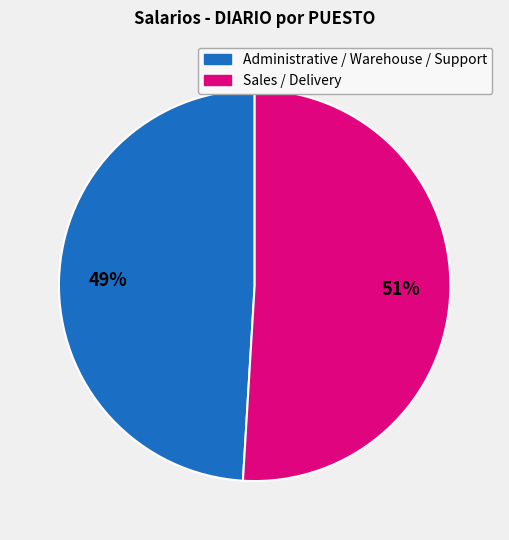

Is there any slice that represents more than half of the pie?

Yes